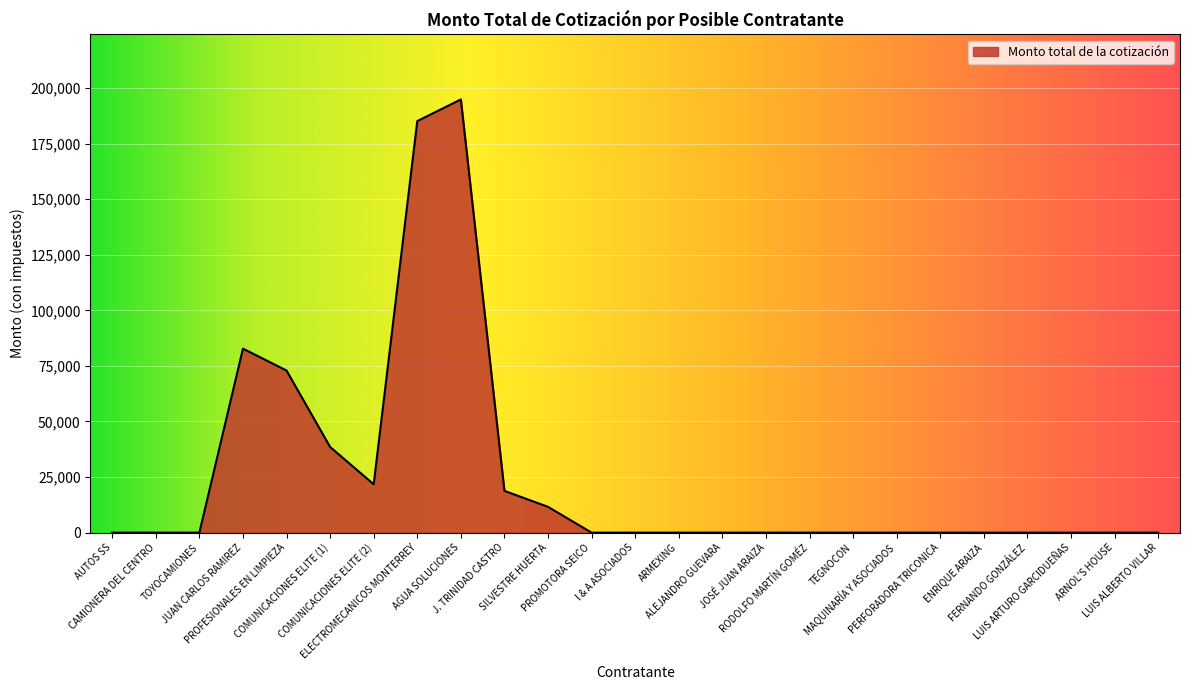

Where is the data nearest to the value 97440?

JUAN CARLOS RAMIREZ